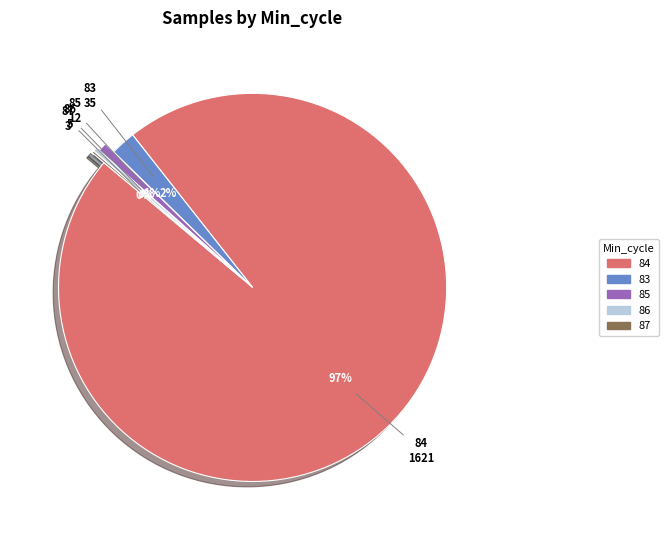

Which category has the biggest portion of the pie?

84